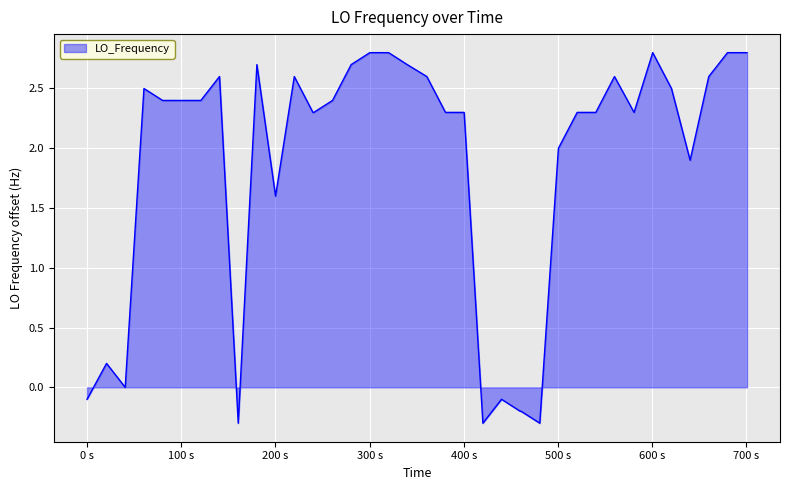

Reading left to right, transcribe all the data shown in this chart.

-0.1	0.2	0.0	2.5	2.4	2.4	2.4	2.4	2.6	-0.3	2.7	1.6	2.6	2.3	2.3	2.4	2.7	2.8	2.8	2.7	2.6	2.3	2.3	-0.3	-0.1	-0.2	-0.2	-0.3	2.0	2.3	2.3	2.6	2.3	2.8	2.5	1.9	2.6	2.8	2.8	2.8